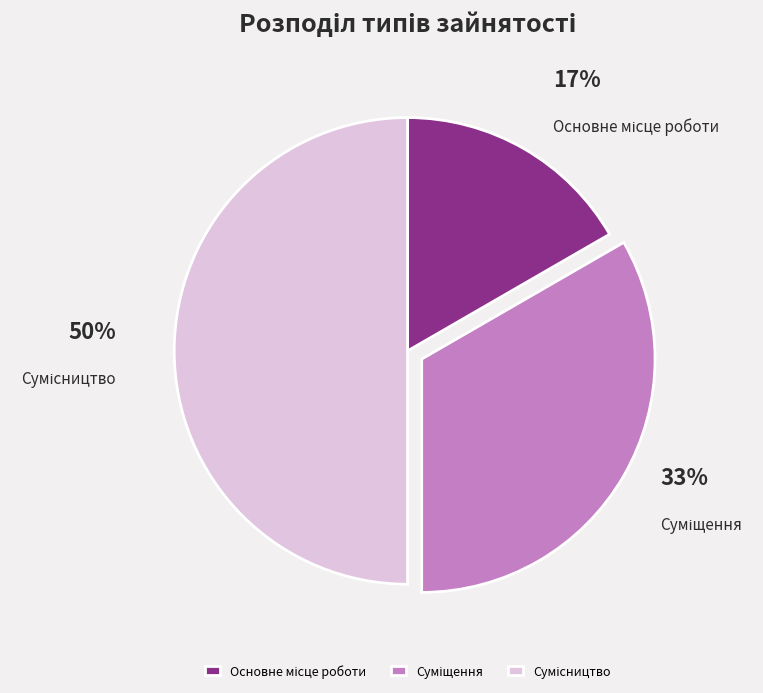

To the nearest percent, what is the difference between the largest and smallest slice percentages?

33%